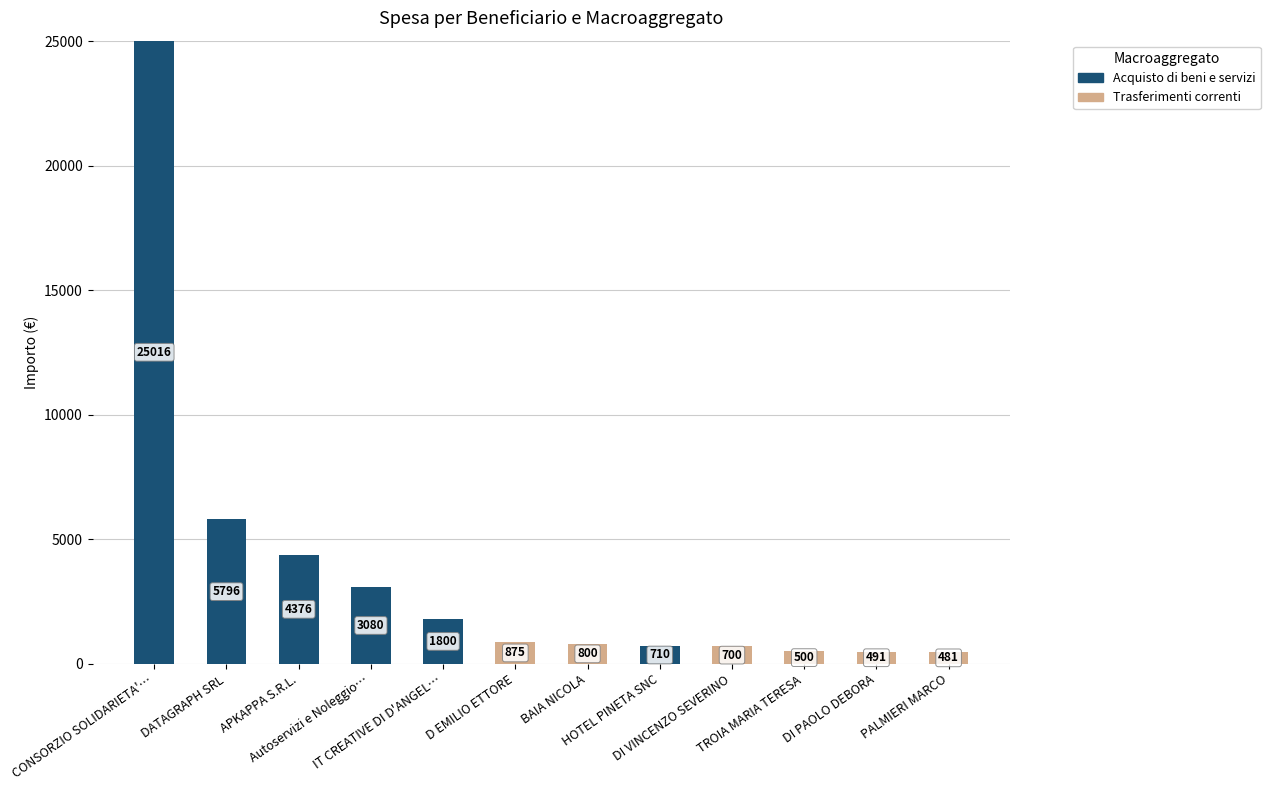

Does the chart contain stacked bars?

Yes